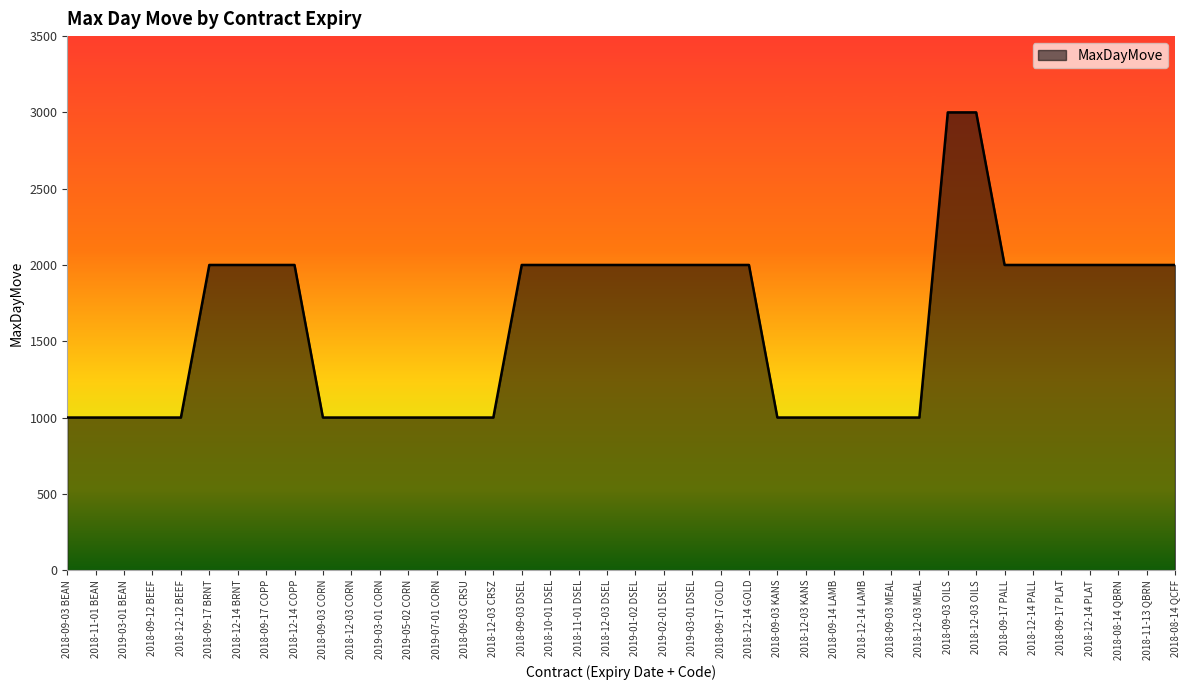

What is the change in value from 2018-09-03 BEAN to 2018-08-14 QBRN?

+1000